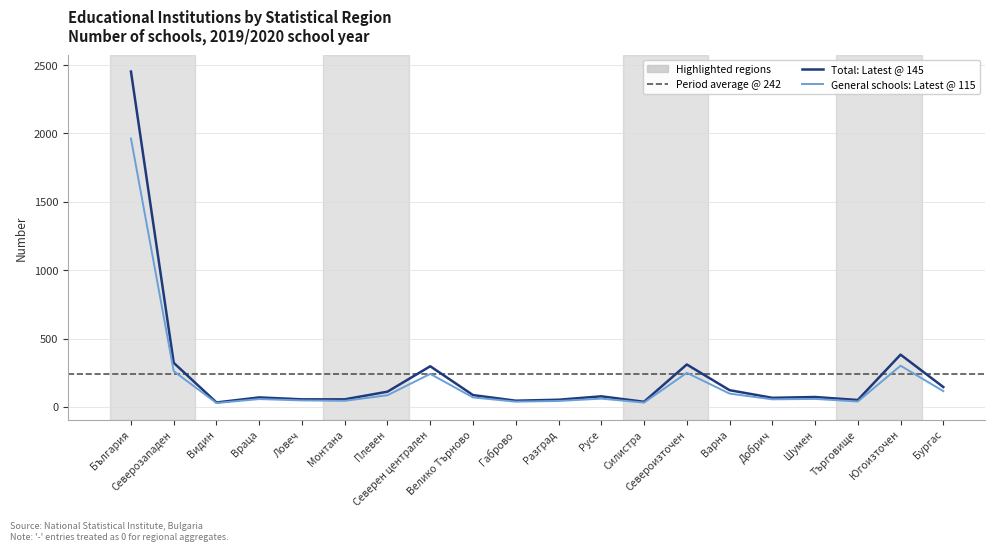

Which category has the highest value across all series?

България